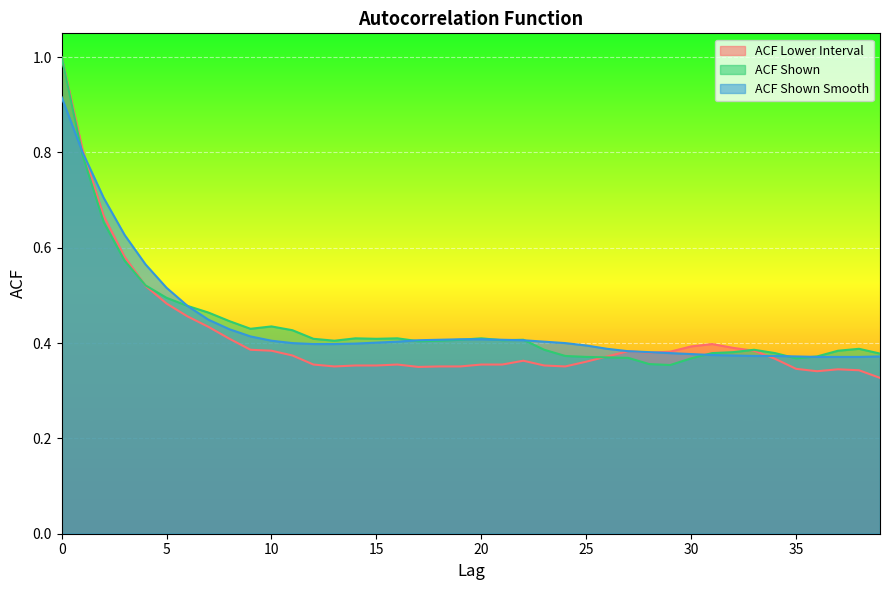

Reading left to right, list all the values displayed in this chart.

acf_li: 0=1.0	1=0.8	2=0.7	3=0.6	4=0.5	5=0.5	6=0.5	7=0.4	8=0.4	9=0.4	10=0.4	11=0.4	12=0.4	13=0.4	14=0.4	15=0.4	16=0.4	17=0.3	18=0.4	19=0.4	20=0.4	21=0.4	22=0.4	23=0.4	24=0.4	25=0.4	26=0.4	27=0.4	28=0.4	29=0.4	30=0.4	31=0.4	32=0.4	33=0.4	34=0.4	35=0.3	36=0.3	37=0.3	38=0.3	39=0.3
acf_shown: 0=1.0	1=0.8	2=0.7	3=0.6	4=0.5	5=0.5	6=0.5	7=0.5	8=0.4	9=0.4	10=0.4	11=0.4	12=0.4	13=0.4	14=0.4	15=0.4	16=0.4	17=0.4	18=0.4	19=0.4	20=0.4	21=0.4	22=0.4	23=0.4	24=0.4	25=0.4	26=0.4	27=0.4	28=0.4	29=0.4	30=0.4	31=0.4	32=0.4	33=0.4	34=0.4	35=0.4	36=0.4	37=0.4	38=0.4	39=0.4
acf_shown_smooth: 0=0.9	1=0.8	2=0.7	3=0.6	4=0.6	5=0.5	6=0.5	7=0.4	8=0.4	9=0.4	10=0.4	11=0.4	12=0.4	13=0.4	14=0.4	15=0.4	16=0.4	17=0.4	18=0.4	19=0.4	20=0.4	21=0.4	22=0.4	23=0.4	24=0.4	25=0.4	26=0.4	27=0.4	28=0.4	29=0.4	30=0.4	31=0.4	32=0.4	33=0.4	34=0.4	35=0.4	36=0.4	37=0.4	38=0.4	39=0.4